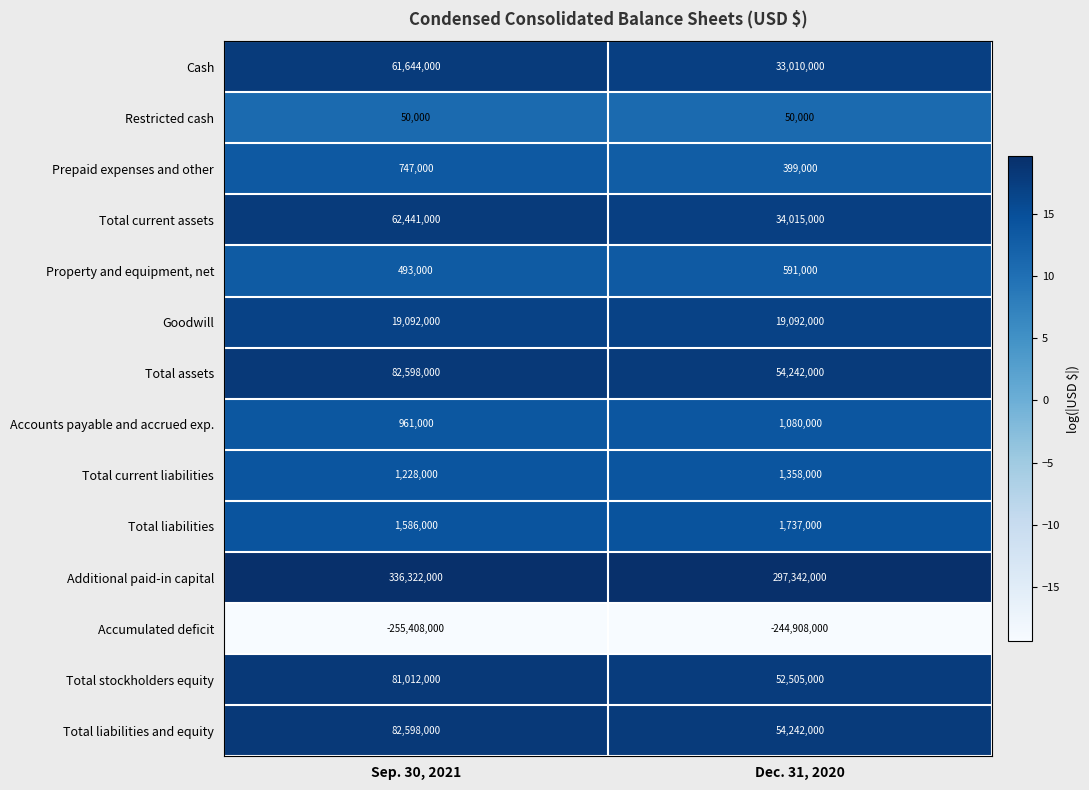

What is the average value of the Goodwill series?

19092000